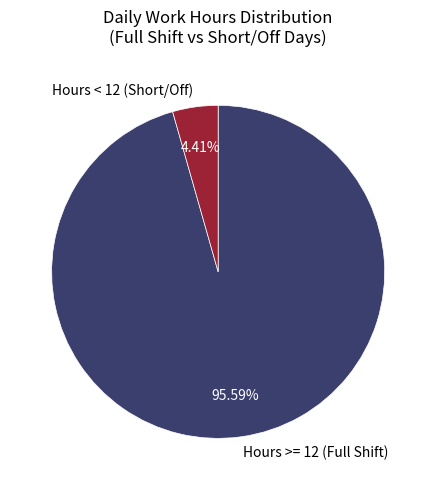

Rank the categories by value from highest to lowest.

Hours >= 12 (Full Shift), Hours < 12 (Short/Off)